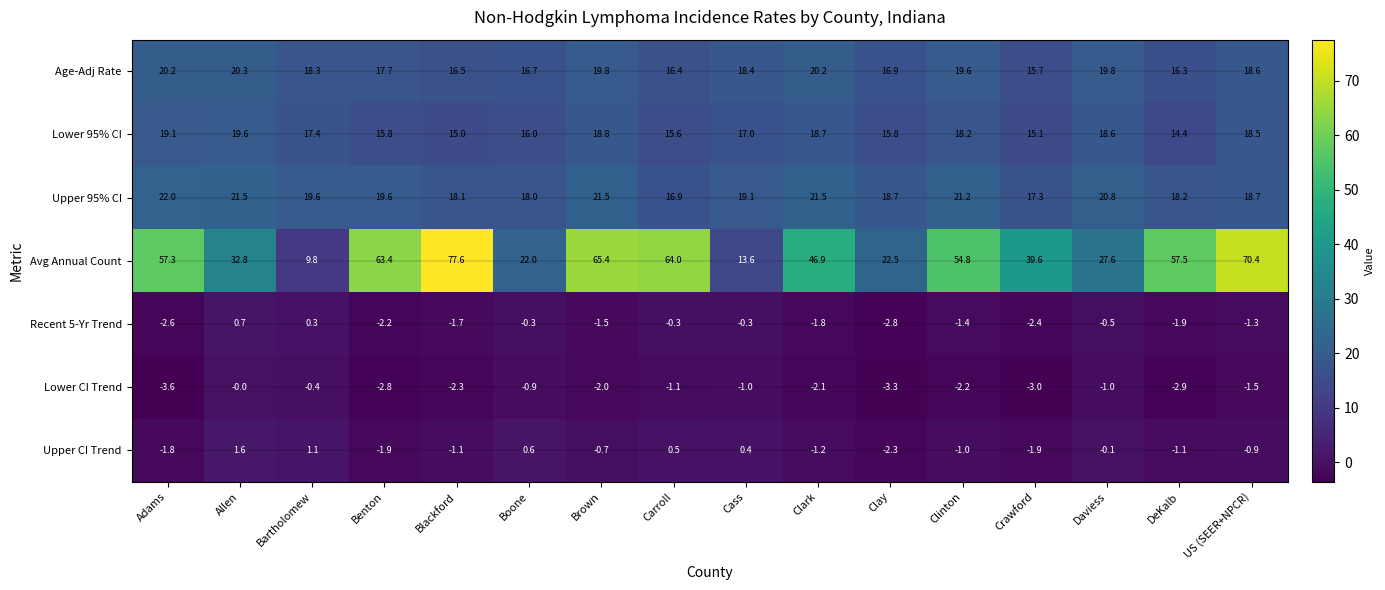

The Lower CI Trend series shows -3.0 at Crawford. True or false?

True